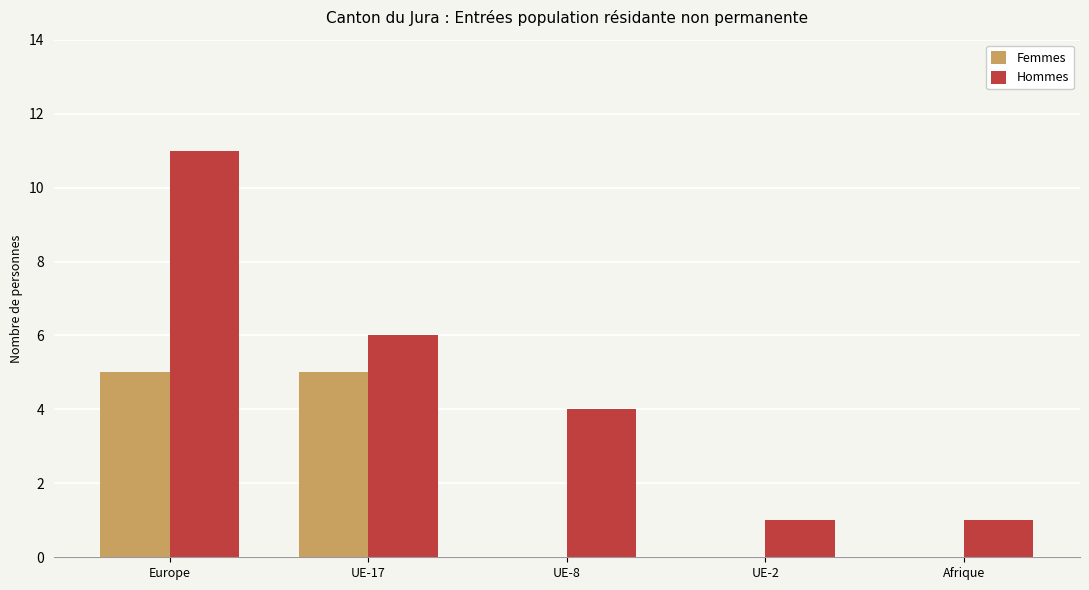

The value of Hommes at UE-17 is 6. True or false?

True